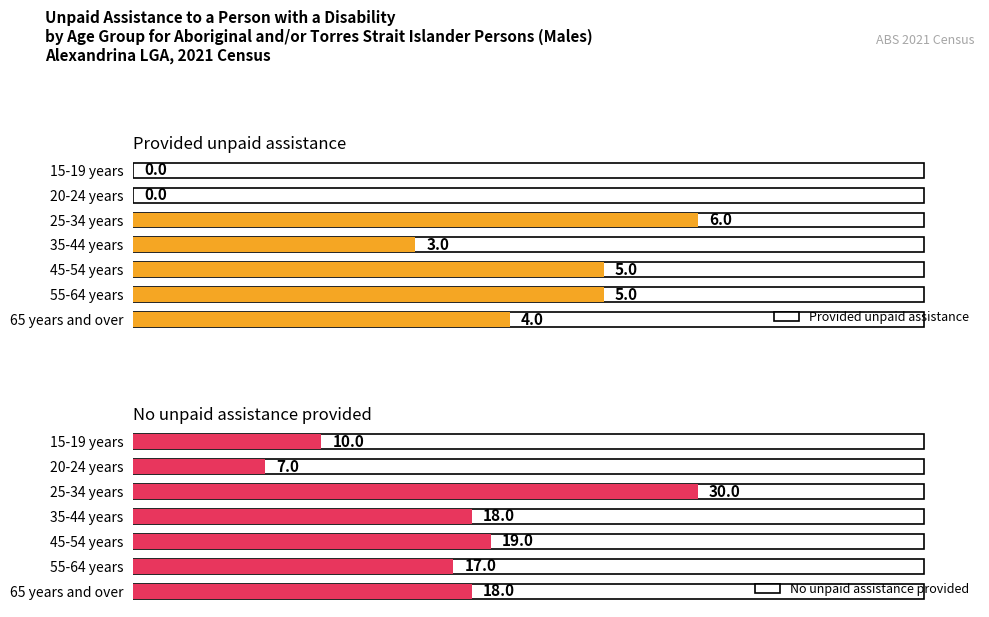

What is the difference between the highest and lowest values at 55-64 years?

12